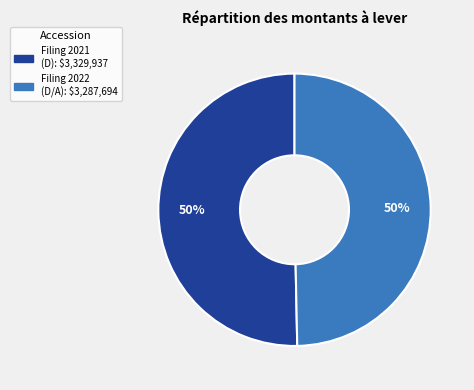

To the nearest percent, what is the average slice percentage?

50%